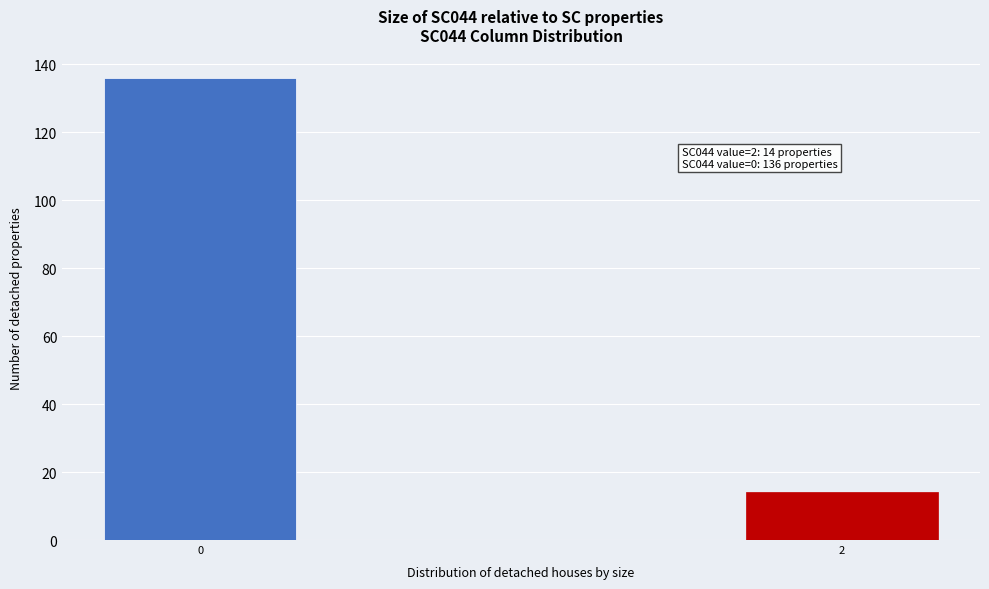

Reading left to right, transcribe all the data shown in this chart.

136	14